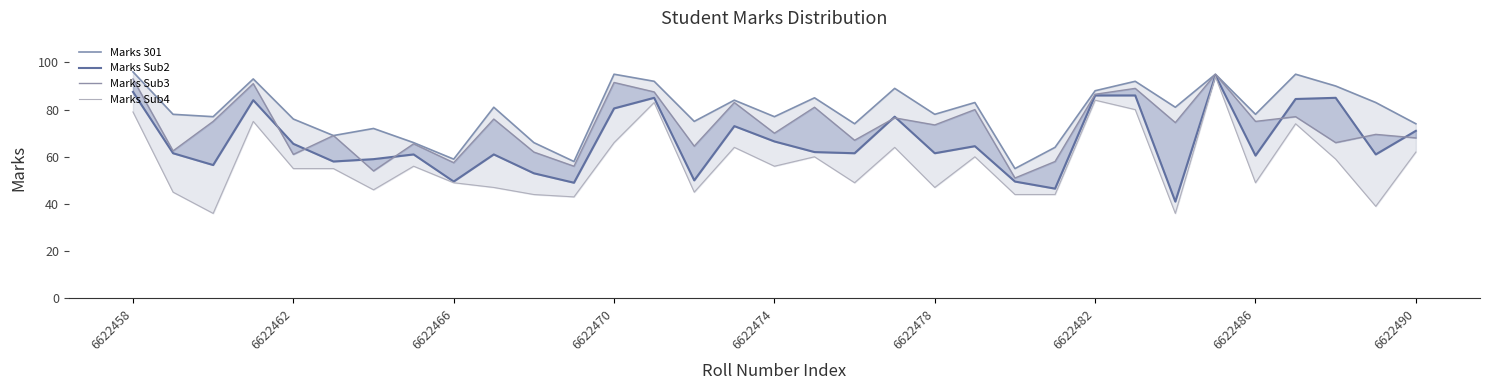

What is the average value of the Marks Sub4 series?

57.2